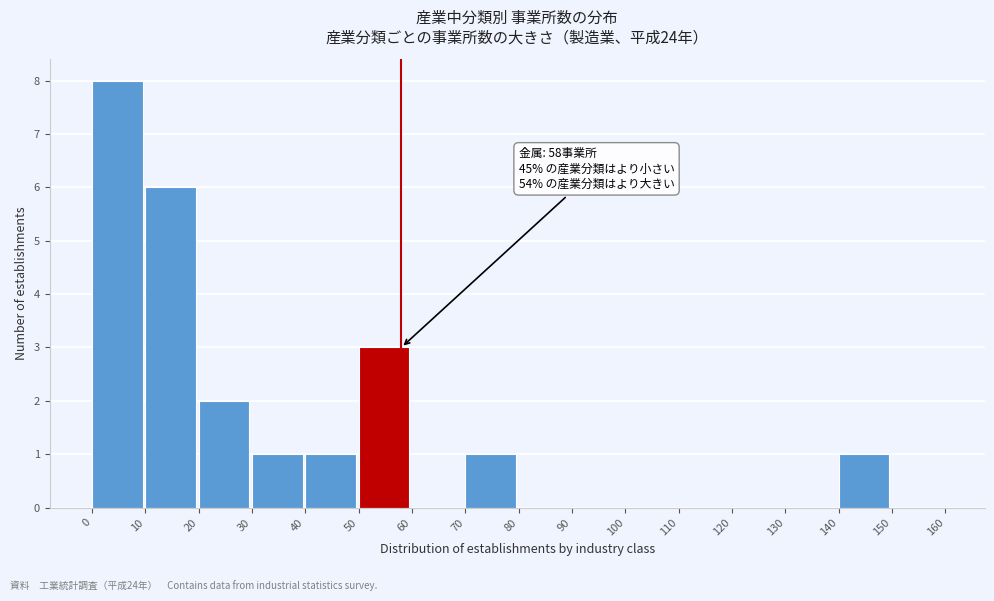

Over which range of the x-axis is the bar tallest?

0 to 10